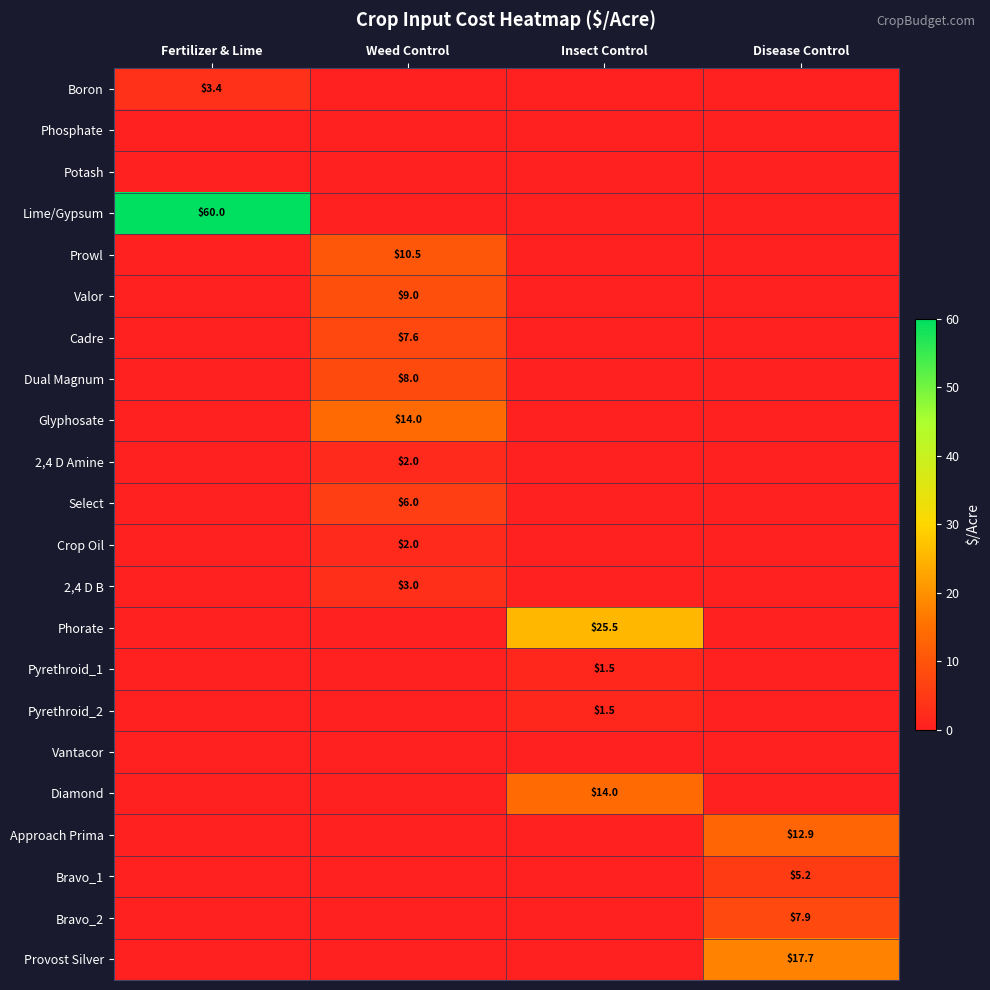

Is the value of Valor at Weed Control greater than the value of Diamond at Insect Control?

No